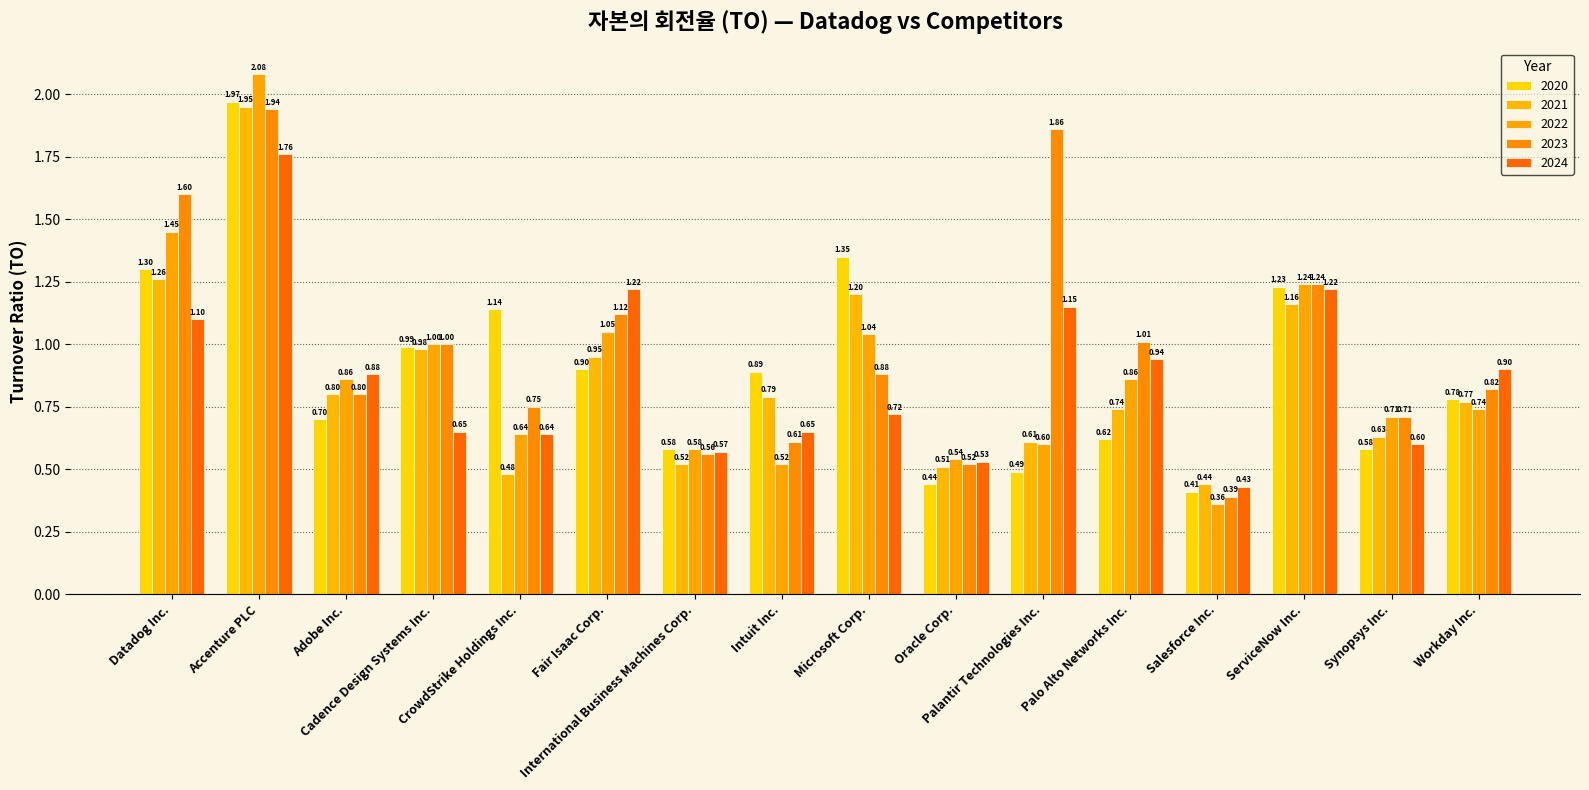

What is the label of the 9th bar from the left?

Microsoft Corp.